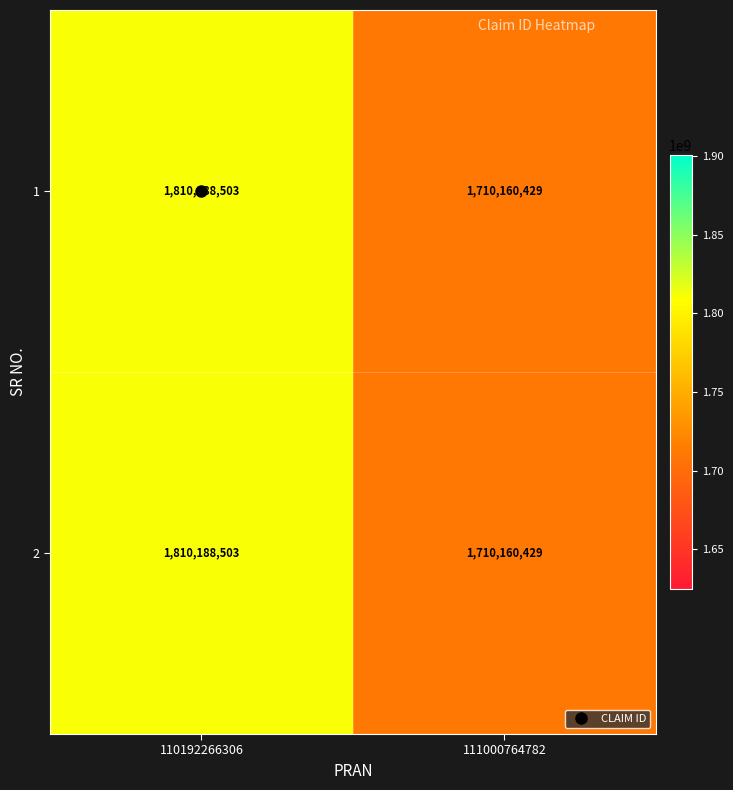

What is the approximate value of 1 at 111000764782, to the nearest 100?

1710160400